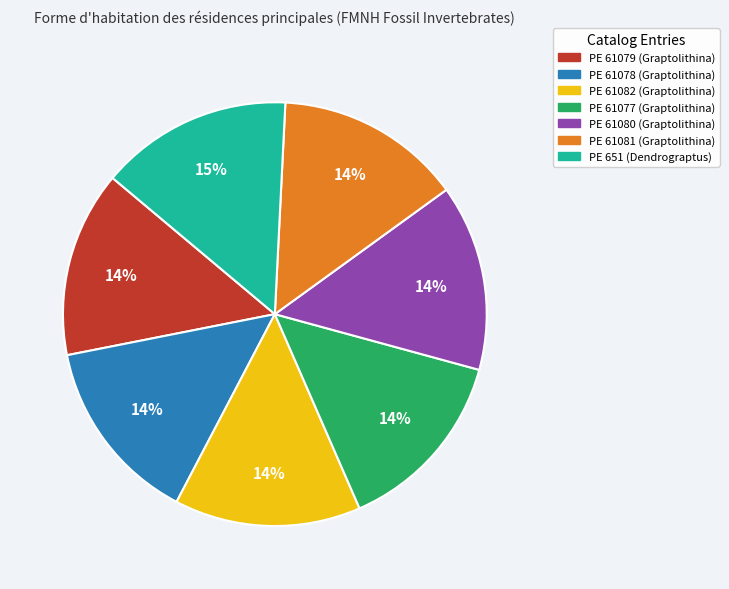

What is the ratio of the value at PE 61079 (Graptolithina) to the value at PE 61077 (Graptolithina)?

1.0